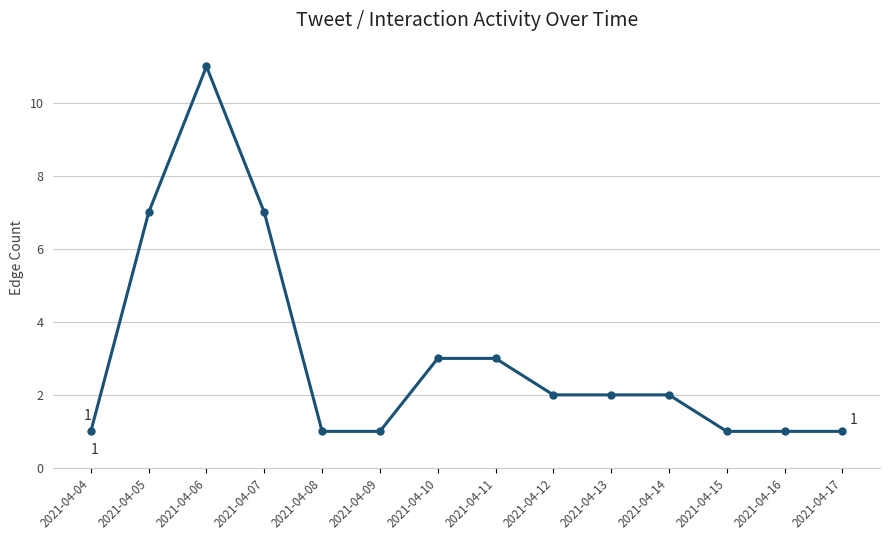

True or false: there are more than 0 points higher than both neighbors.

True